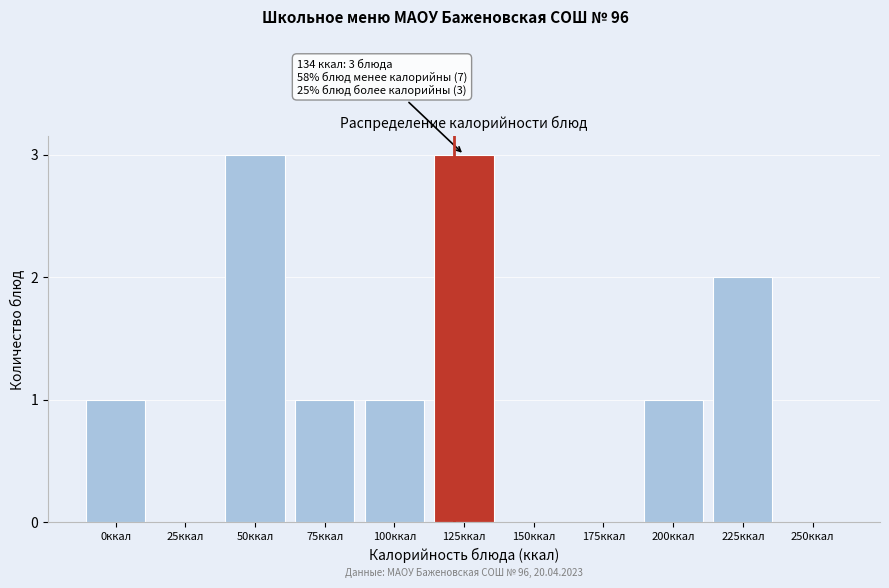

Reading left to right, extract all data points from this chart.

0ккал=1	25ккал=0	50ккал=3	75ккал=1	100ккал=1	125ккал=3	150ккал=0	175ккал=0	200ккал=1	225ккал=2	250ккал=0